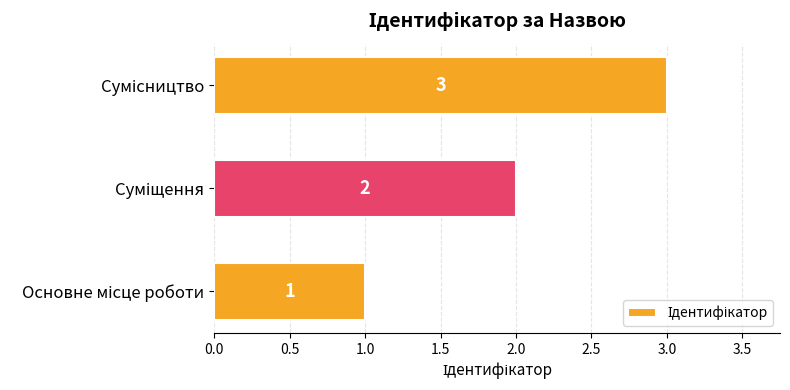

What is the sum of all values?

6